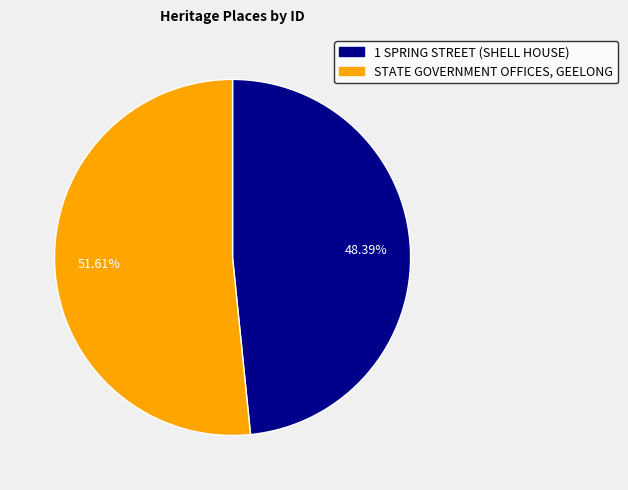

What is the total percentage of 1 SPRING STREET (SHELL HOUSE) and STATE GOVERNMENT OFFICES, GEELONG?

100.0%